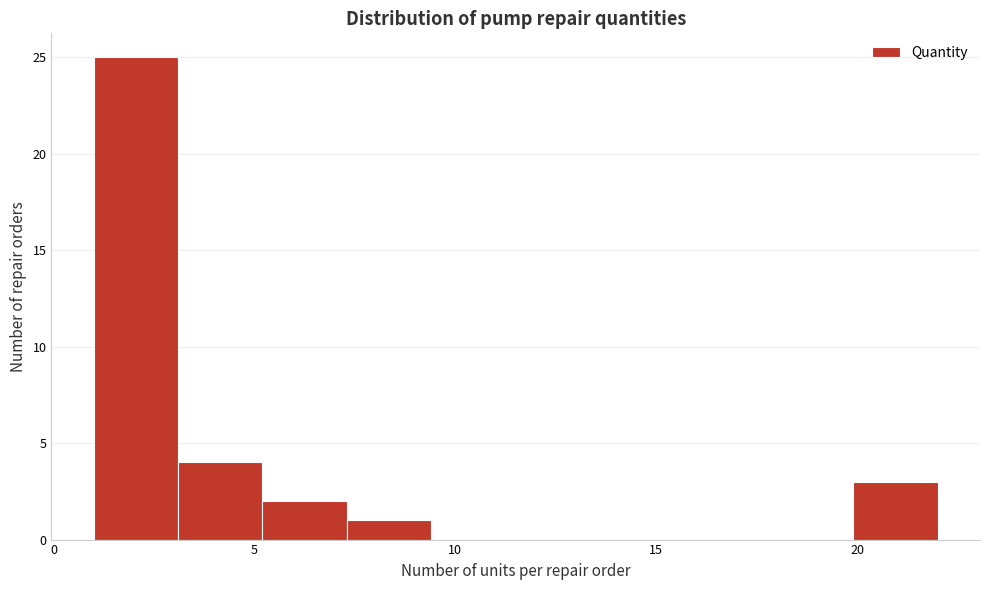

Reading left to right, list every bar in this chart as the range it spans on the x-axis followed by its height. Neither the bar edges nor the heights are printed on the chart, so give them approximately, as read against the axes.

1.0 to 3.1: 25
3.1 to 5.2: 4
5.2 to 7.3: 2
7.3 to 9.4: 1
9.4 to 11.5: 0
11.5 to 13.6: 0
13.6 to 15.7: 0
15.7 to 17.8: 0
17.8 to 19.9: 0
19.9 to 22.0: 3